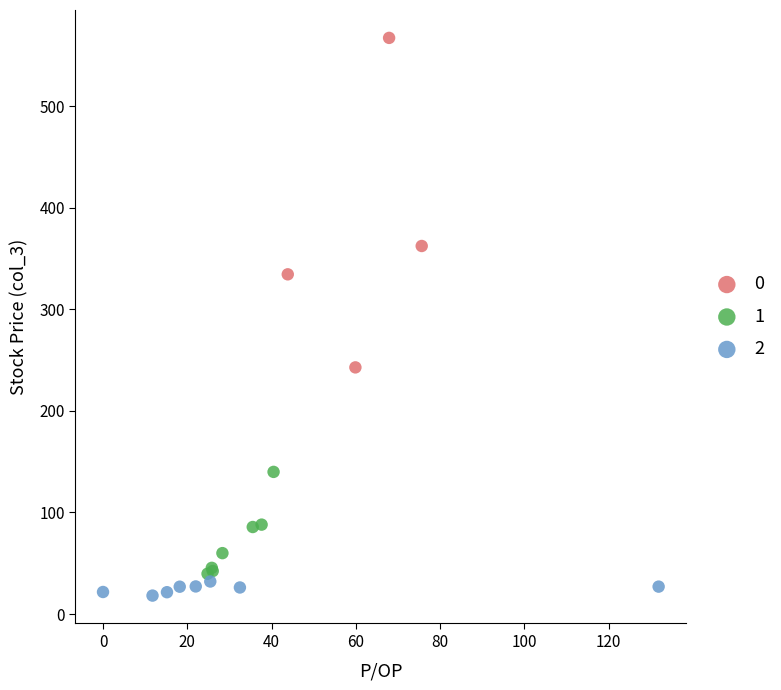

Which series has the widest spread of Y values?

0